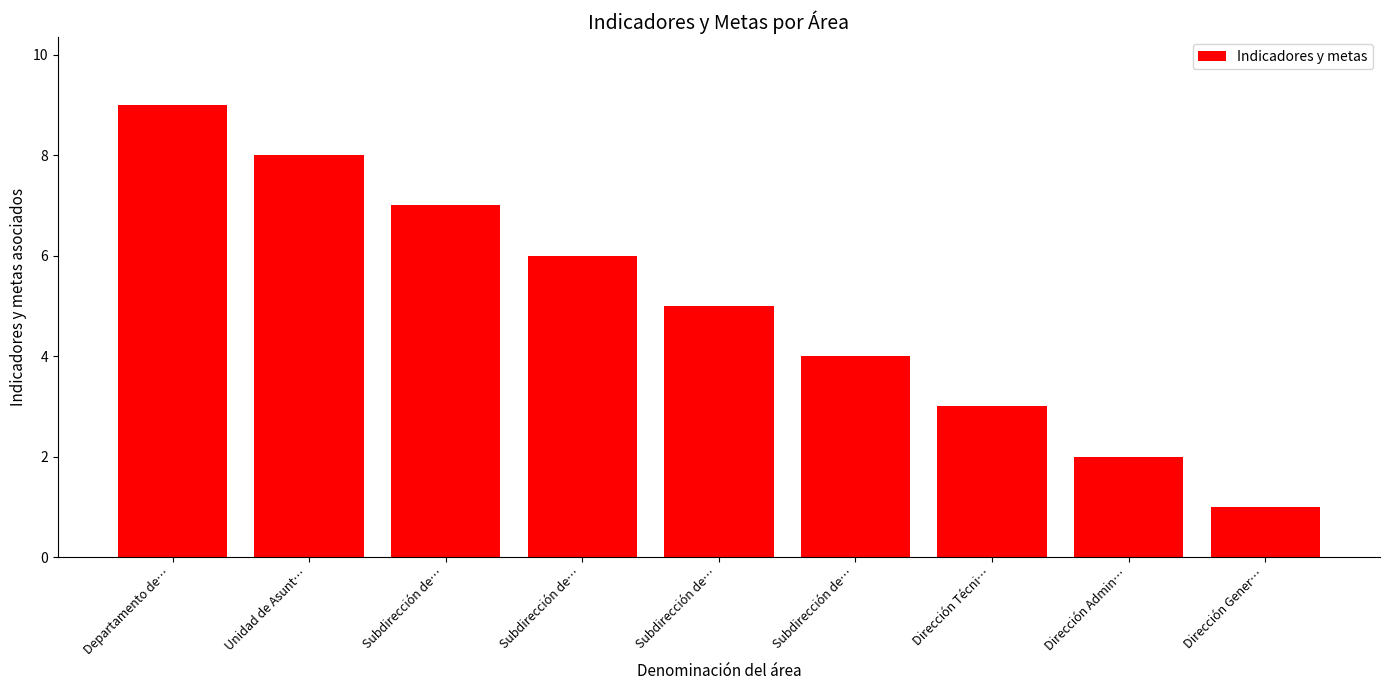

What is the difference between the values at Dirección Técni… and Subdirección de…?

1